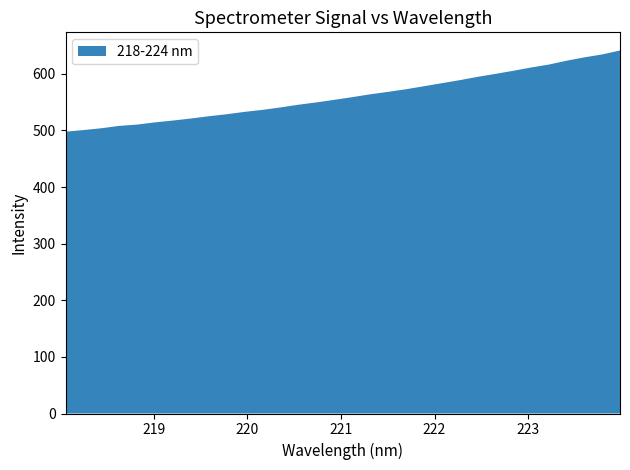

Reading left to right, extract all data points from this chart.

497.8	500.7	503.8	508.0	510.3	514.2	517.5	521.0	525.0	528.6	532.8	536.3	540.6	545.3	549.4	554.0	558.7	563.7	568.0	572.6	577.9	583.3	588.6	594.5	599.7	605.2	611.0	616.2	623.1	629.0	634.2	641.2